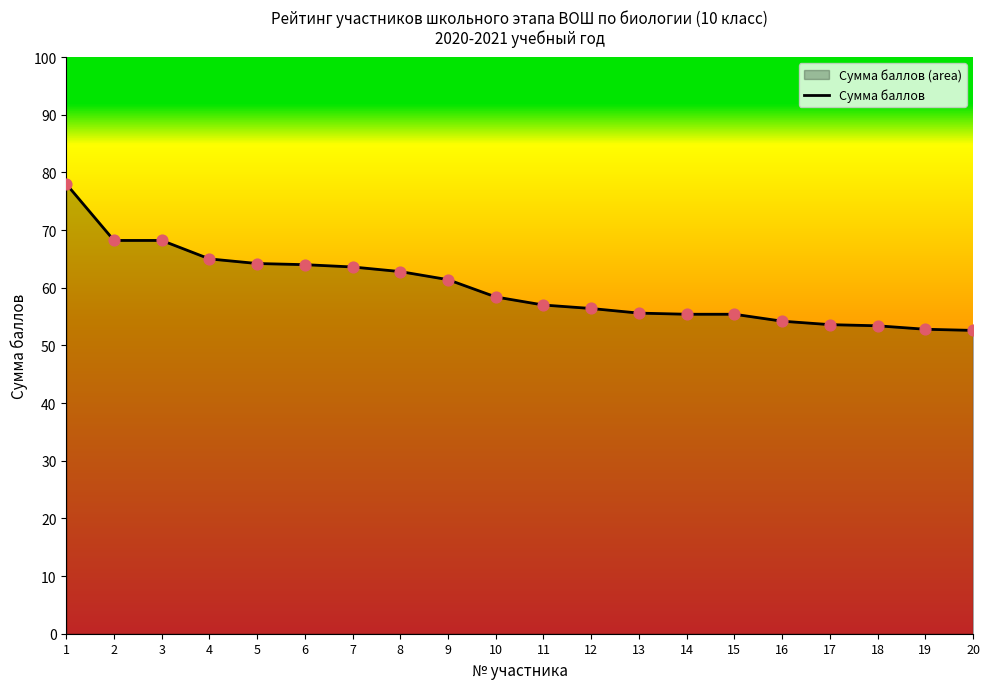

Approximately how many times larger is the value at 13 compared to 18?

1.0